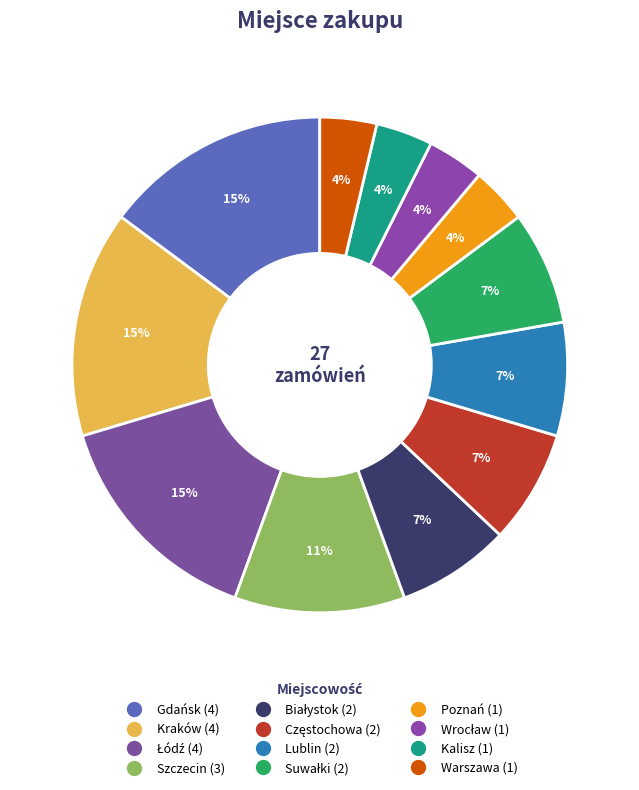

How many segments does this pie chart have?

12